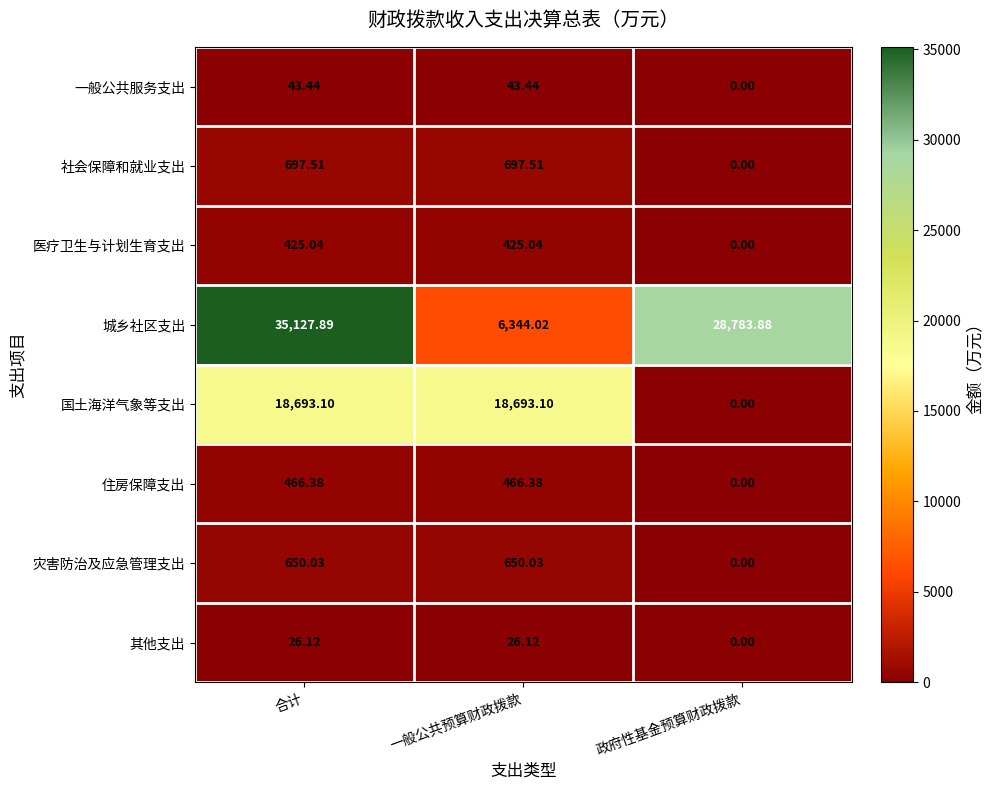

How many data points does each series have?

3